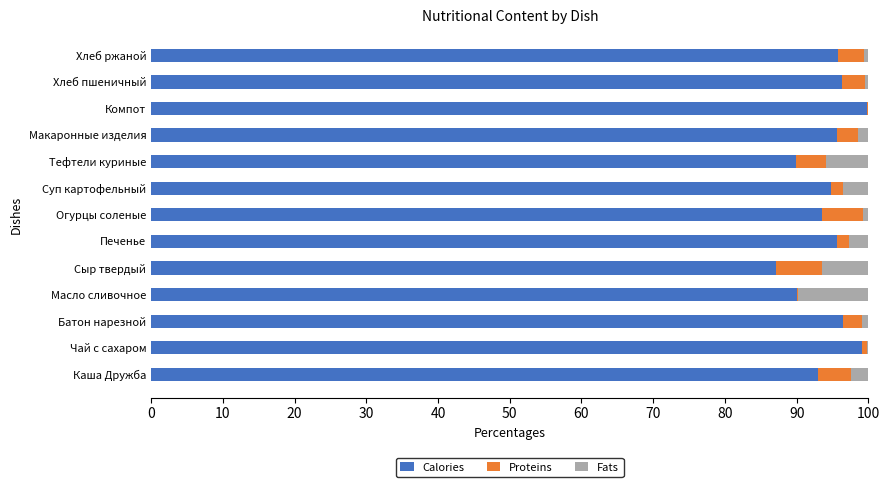

What is the sum of all Calories values?

1226.8